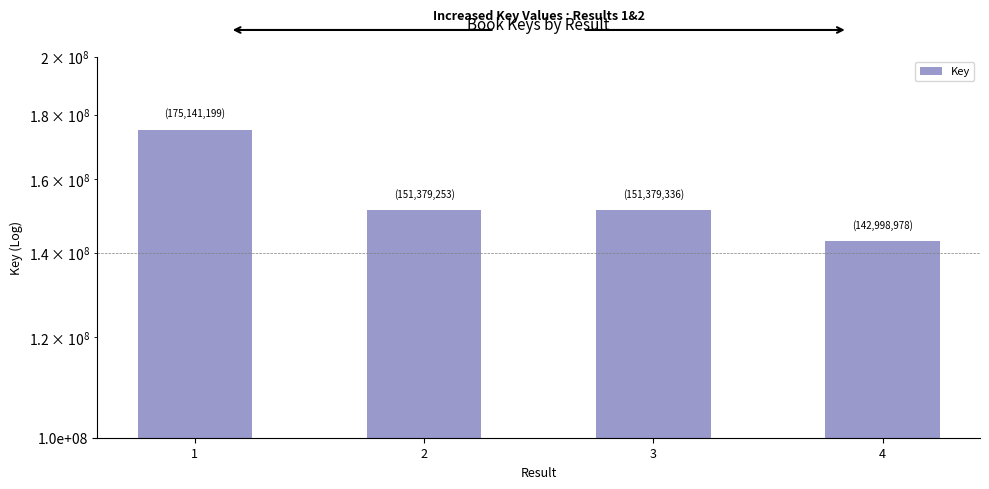

True or false: the data shows 151379253 at 2.

True